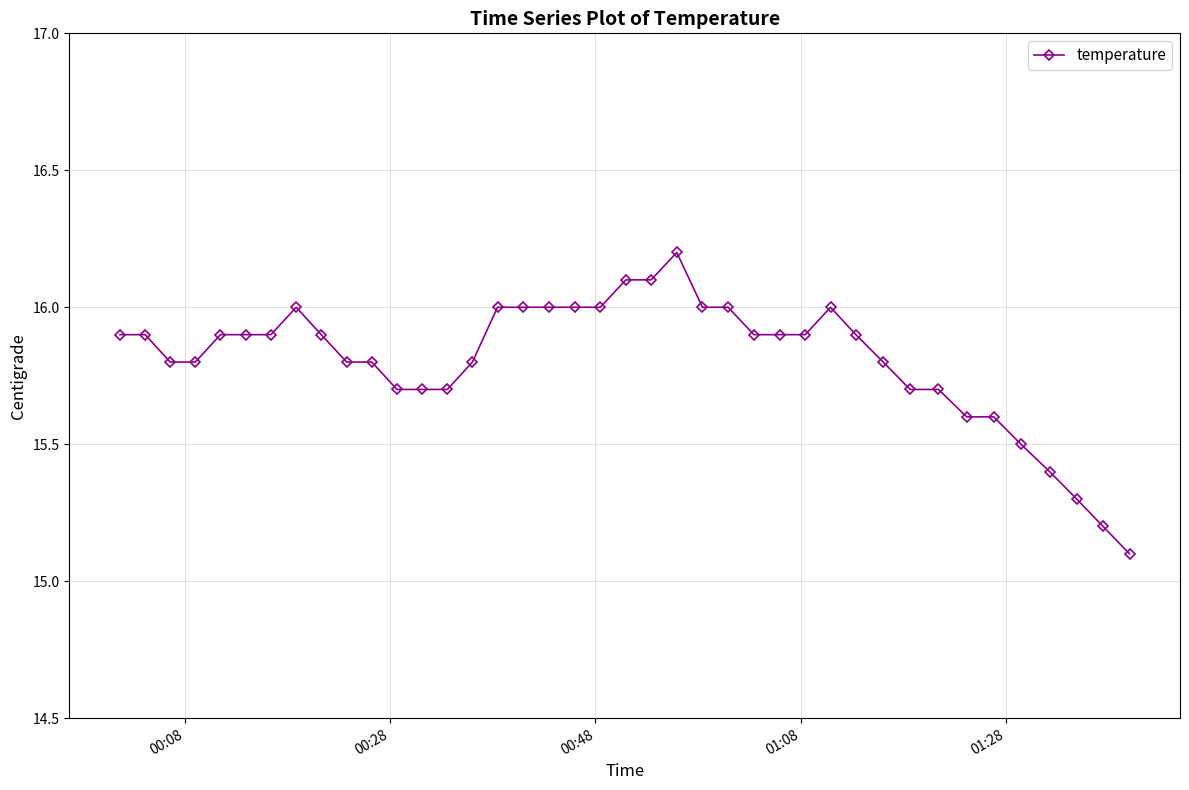

True or false: there are more than 2 points higher than both neighbors.

True